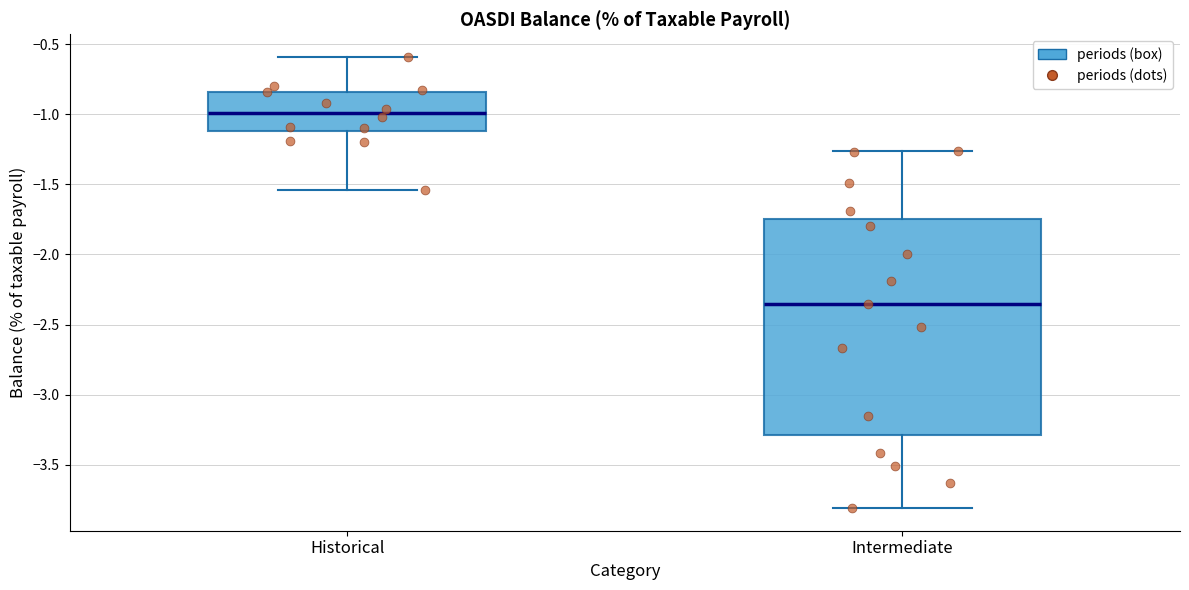

Where does the upper whisker of the box for Intermediate end on the y-axis? The values are not printed on the chart, so give them approximately, as read against the axis.

-1.25